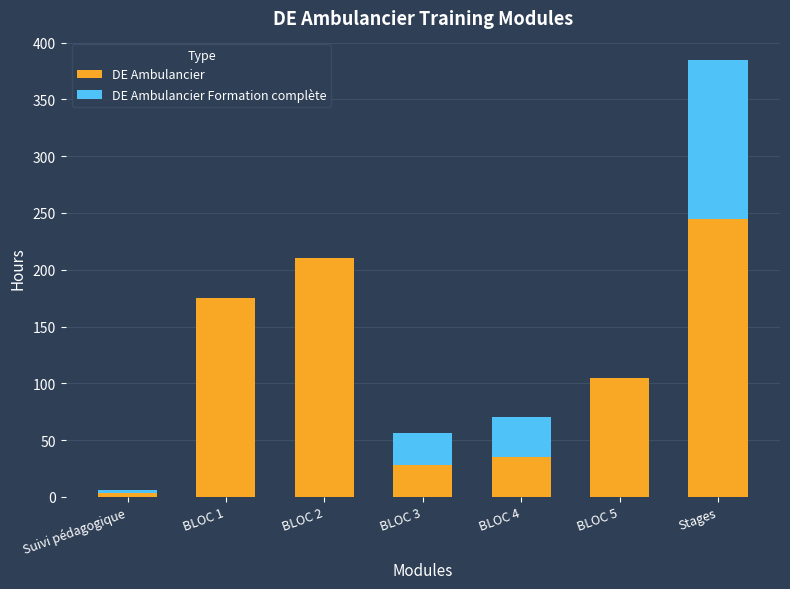

Is it true that DE Ambulancier equals 54 at BLOC 4?

False